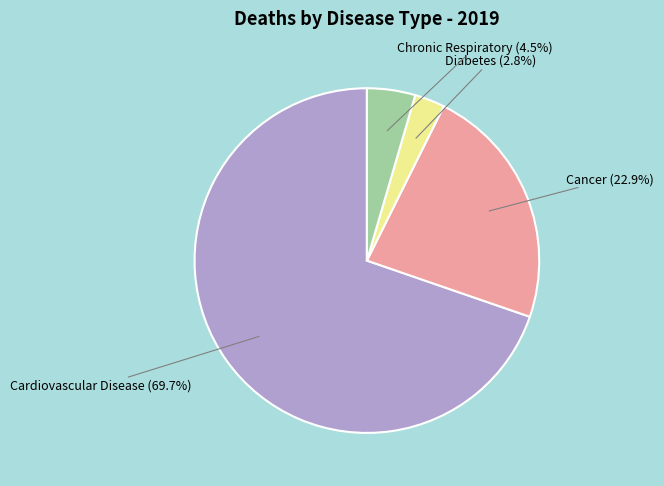

Is there any slice that represents more than half of the pie?

Yes